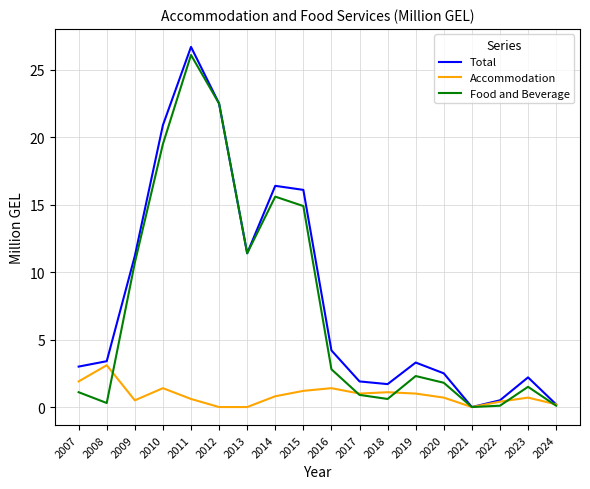

Which label corresponds to the largest value in the chart?

2011